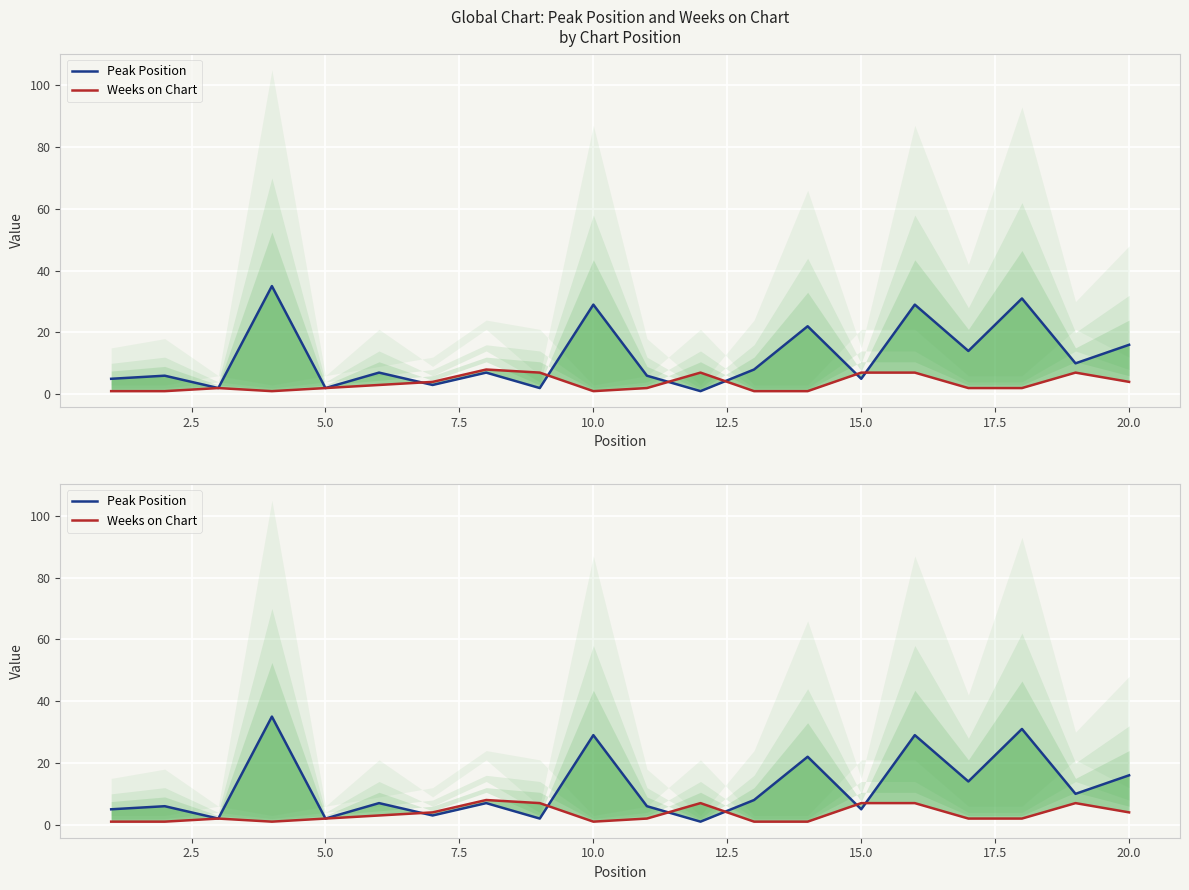

Reading left to right, transcribe all the data shown in this chart.

Peak Position: 5	6	2	35	2	7	3	7	2	29	6	1	8	22	5	29	14	31	10	16
Weeks on Chart: 1	1	2	1	2	3	4	8	7	1	2	7	1	1	7	7	2	2	7	4